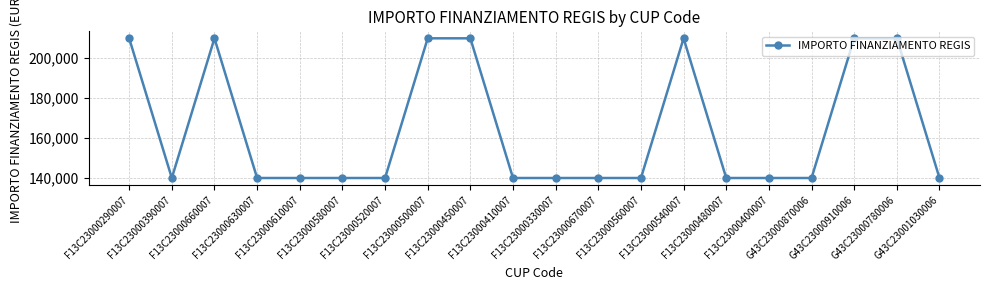

What is the approximate value at F13C23000400007, to the nearest 50?

140000